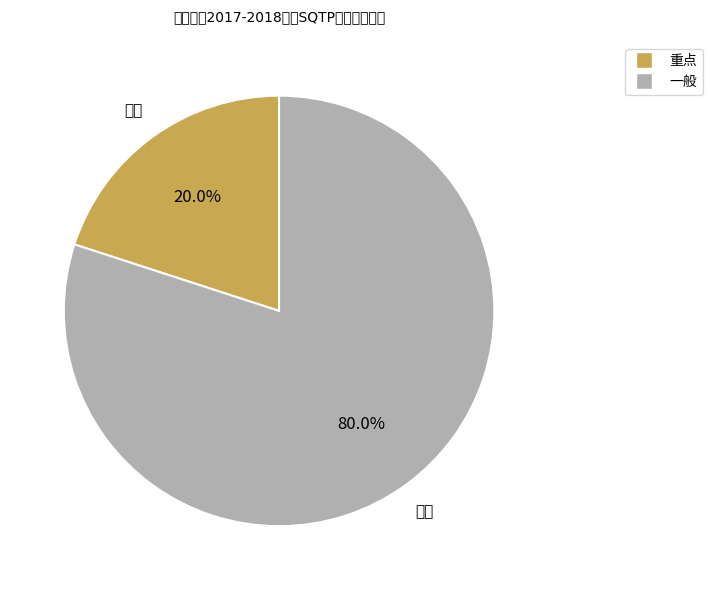

Between 重点 and 一般, which is larger?

一般